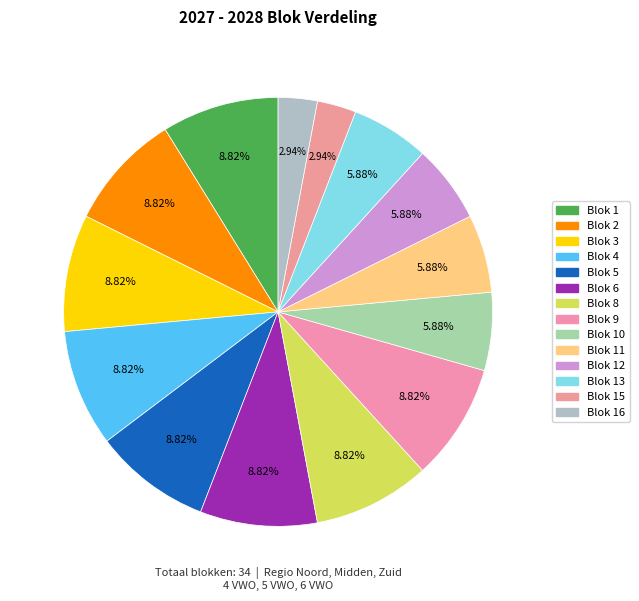

Do Blok 5 and Blok 3 together represent more than half of the pie?

No